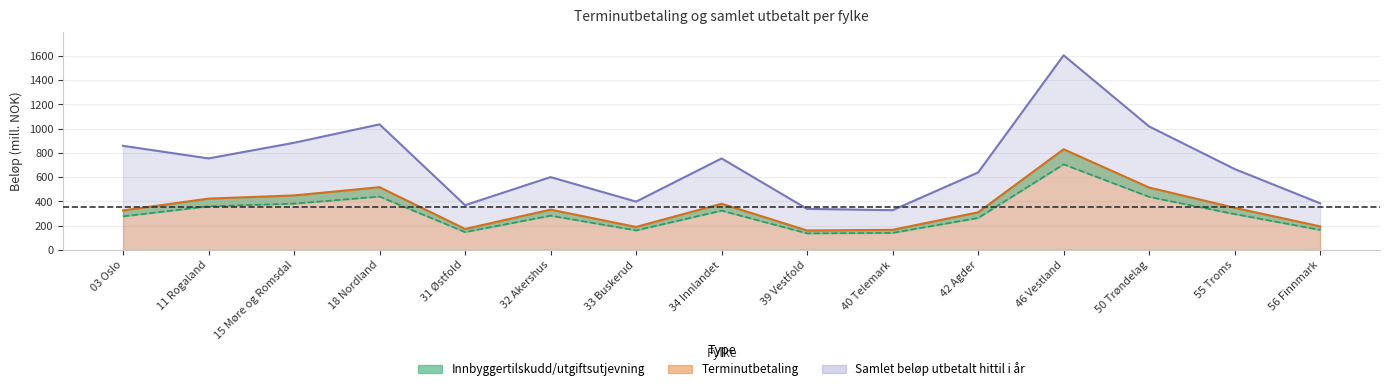

Is it true that Terminutbetaling (post 5) equals 651.4 at 11 Rogaland?

False